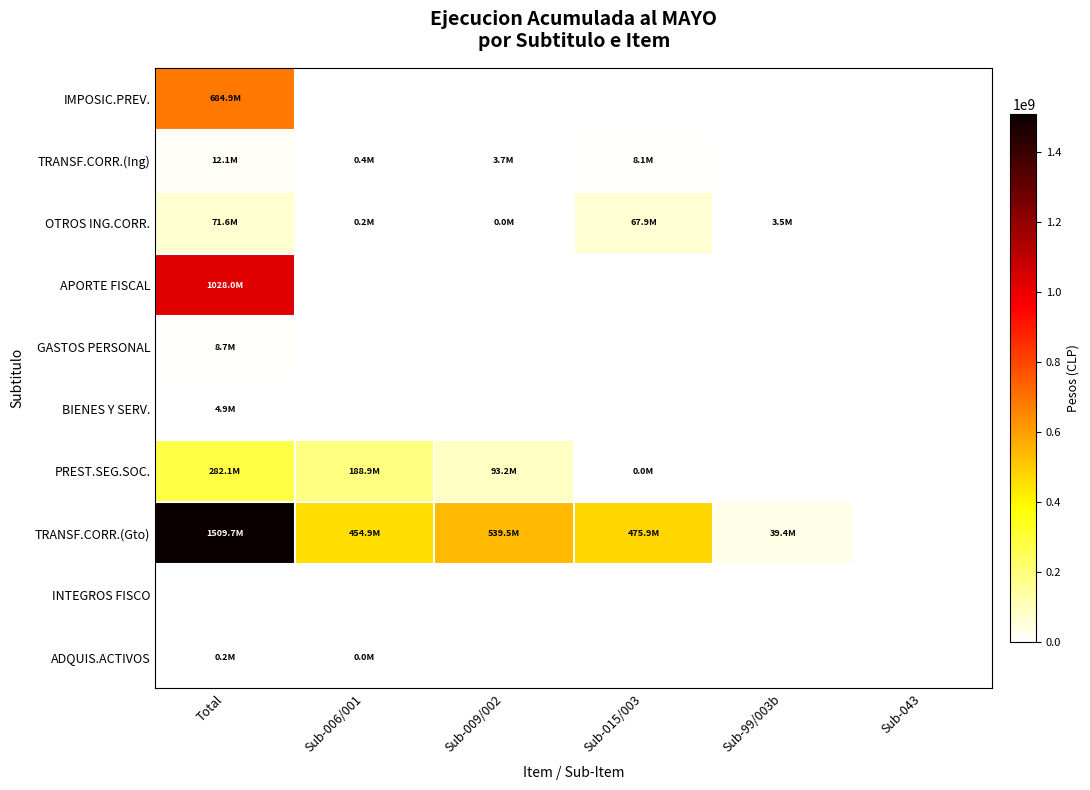

List the series in order of their peak value, highest first.

TRANSF.CORR.(Gto), APORTE FISCAL, IMPOSIC.PREV., PREST.SEG.SOC., OTROS ING.CORR., TRANSF.CORR.(Ing), GASTOS PERSONAL, BIENES Y SERV., ADQUIS.ACTIVOS, INTEGROS FISCO